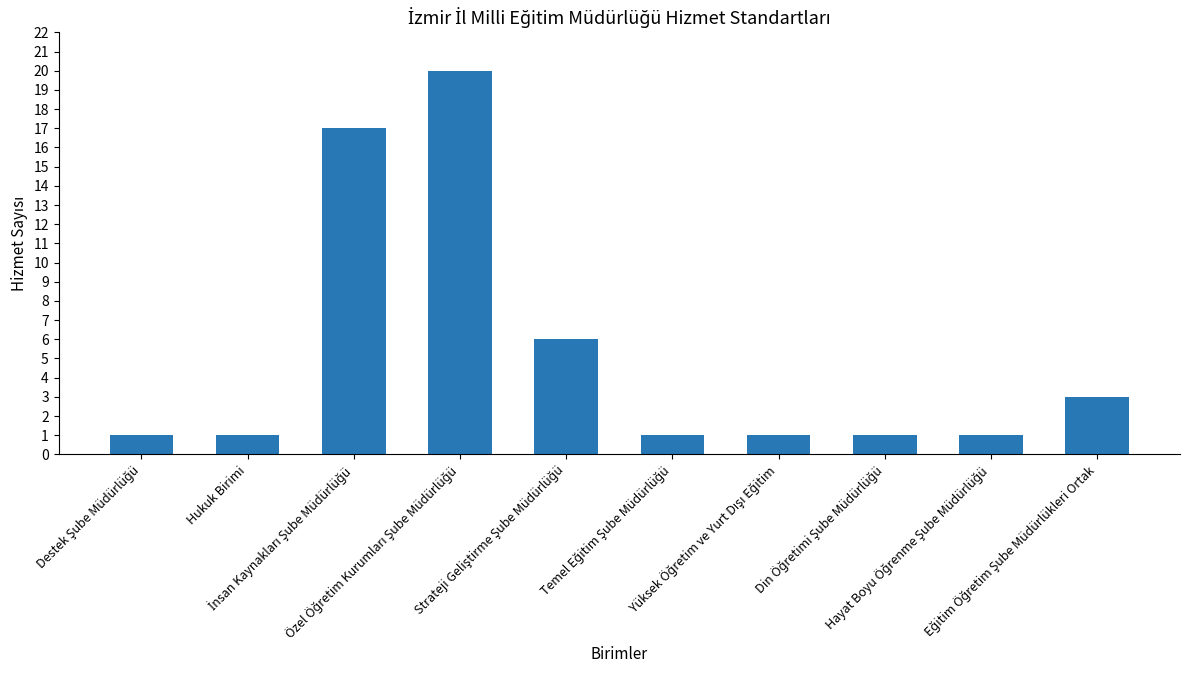

How many distinct data groups are displayed?

1